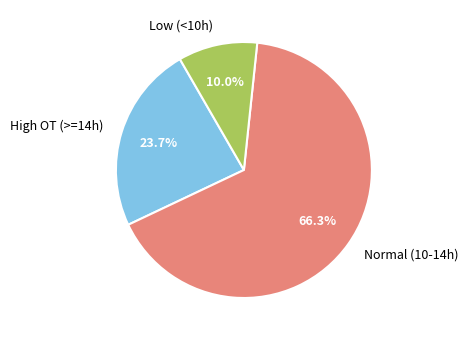

Which category has the biggest portion of the pie?

Normal (10-14h)